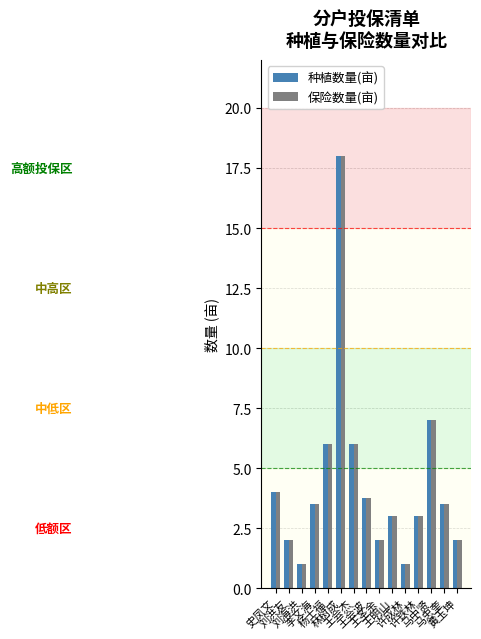

What is the maximum value shown in the chart?

18.0